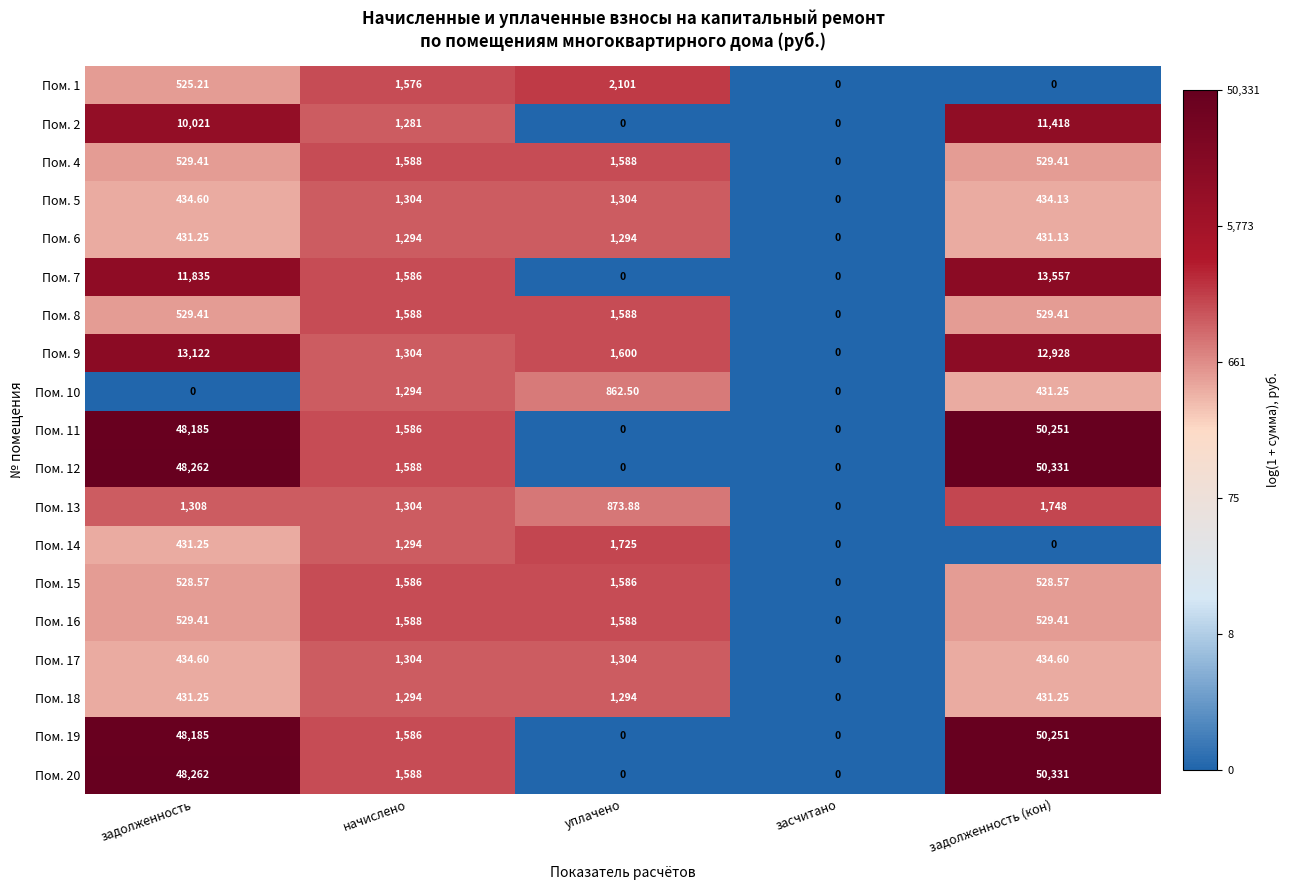

Is the value of Пом. 20 at уплачено greater than the value of Пом. 6 at задолженность?

No